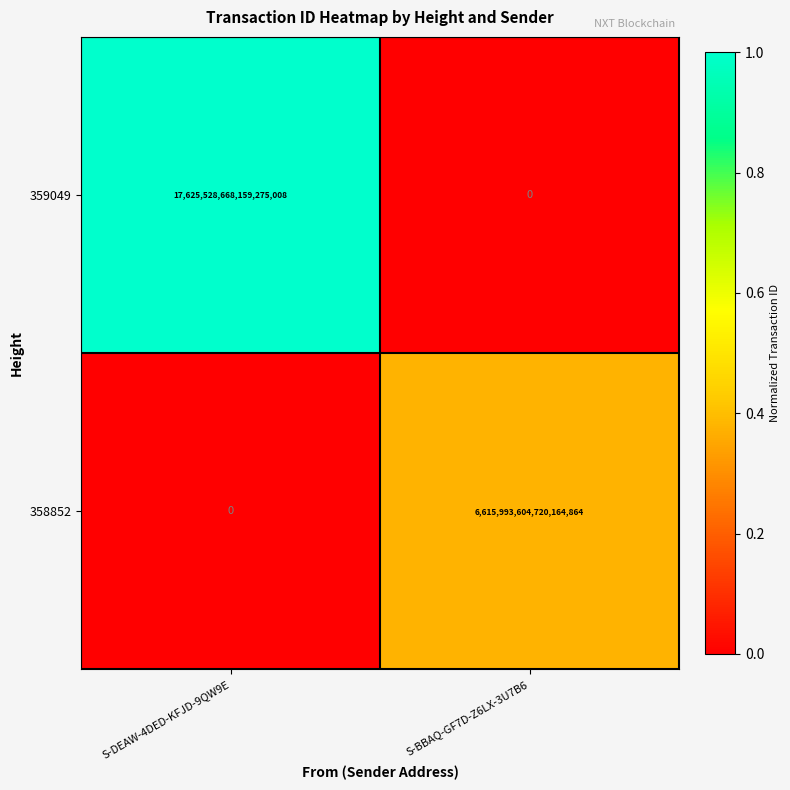

At which label does 359049 reach its minimum?

S-BBAQ-GF7D-Z6LX-3U7B6